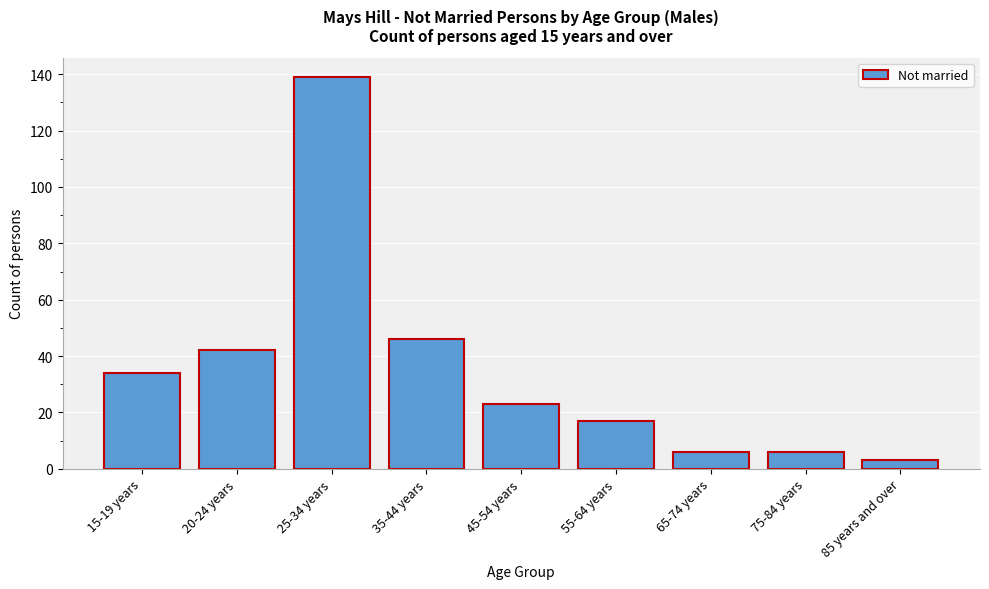

Reading right to left, extract all data points from this chart.

85 years and over=3	75-84 years=6	65-74 years=6	55-64 years=17	45-54 years=23	35-44 years=46	25-34 years=139	20-24 years=42	15-19 years=34